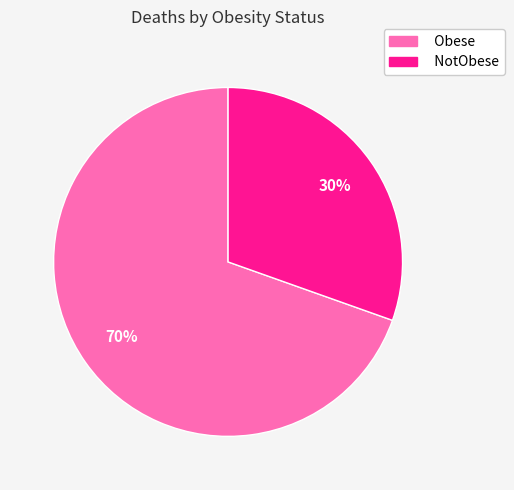

Is it true that NotObese is 23% of the pie?

False